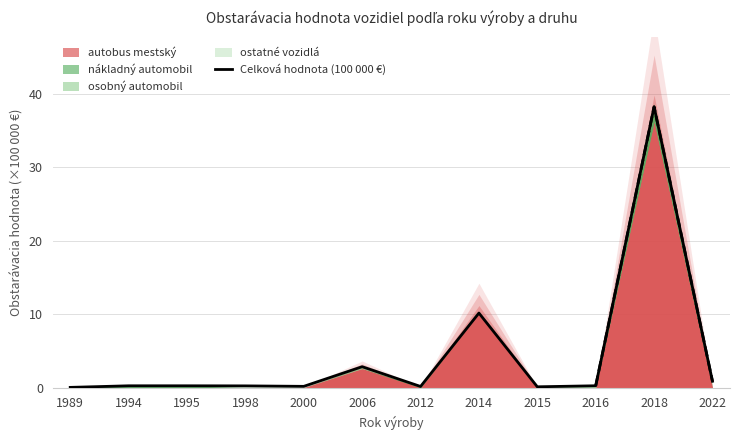

Reading right to left, what are all the values shown in this chart?

2022=0.9	2018=38.3	2016=0.2	2015=0.1	2014=10.2	2012=0.2	2006=2.8	2000=0.2	1998=0.2	1995=0.2	1994=0.2	1989=0.0